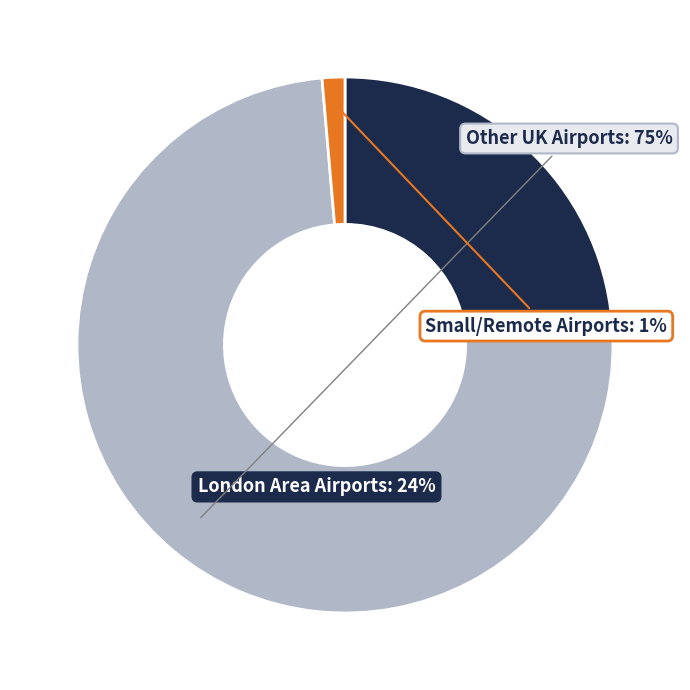

To the nearest percent, what is the average slice percentage?

33%